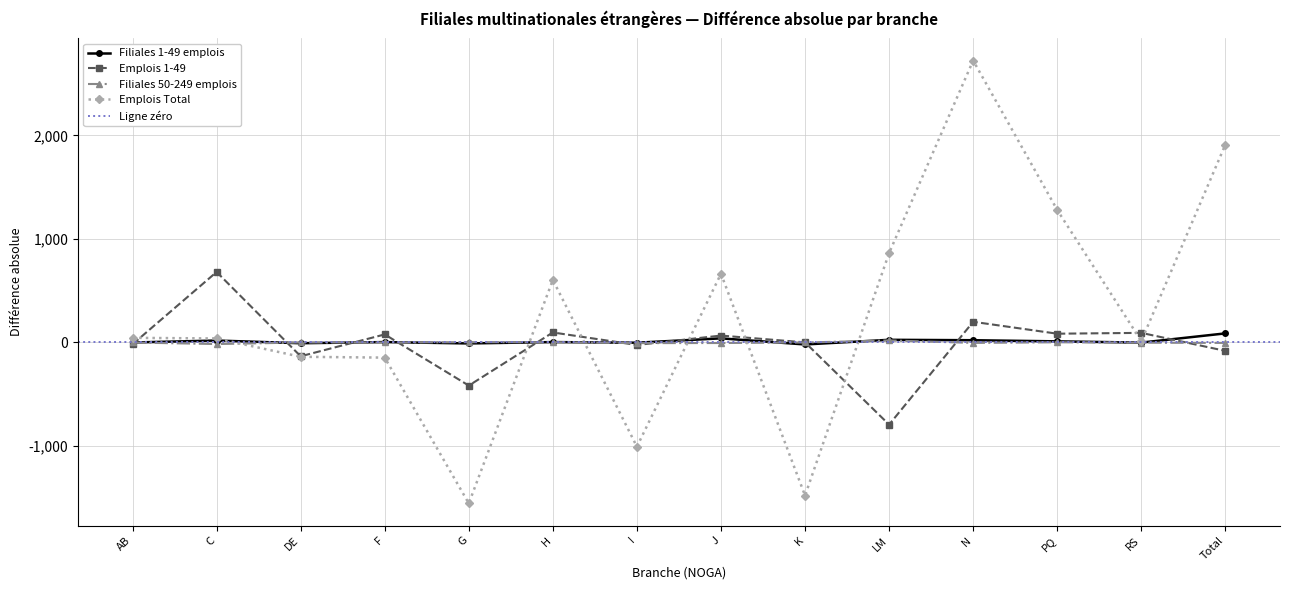

What is the greatest value displayed?

2723